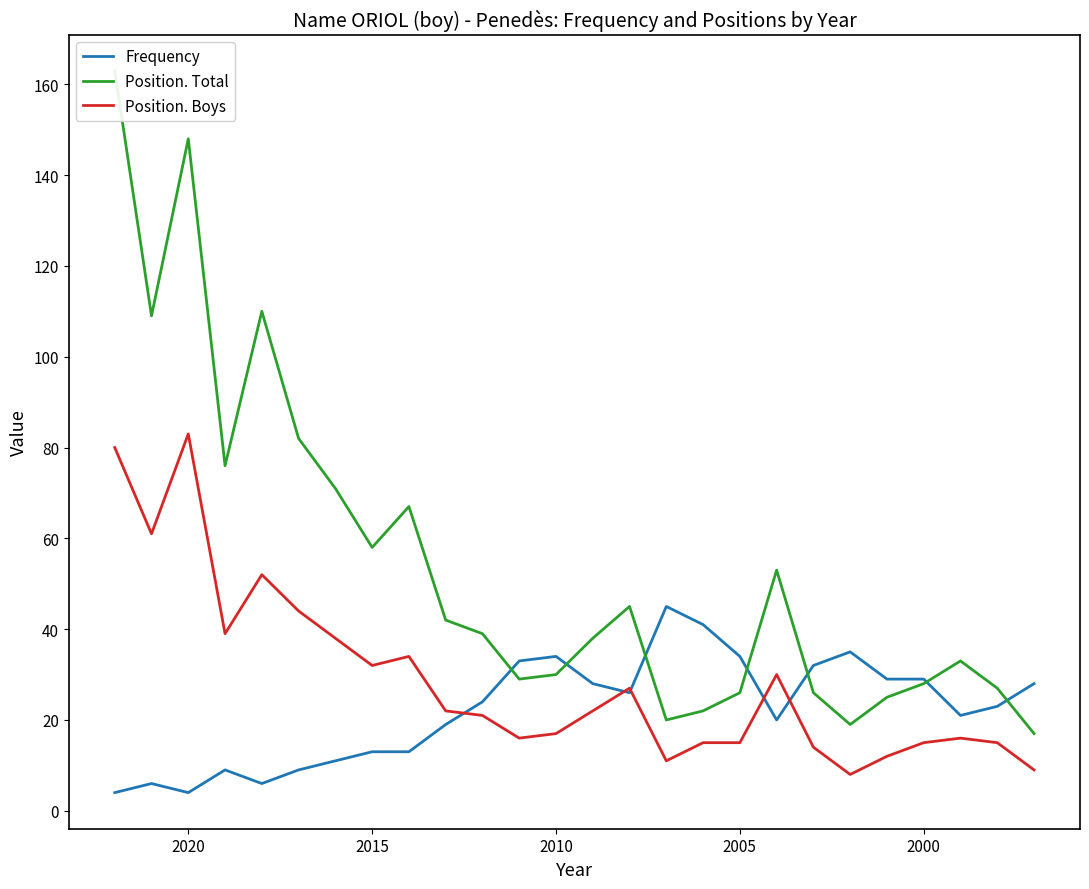

How many lines are shown in the chart?

3